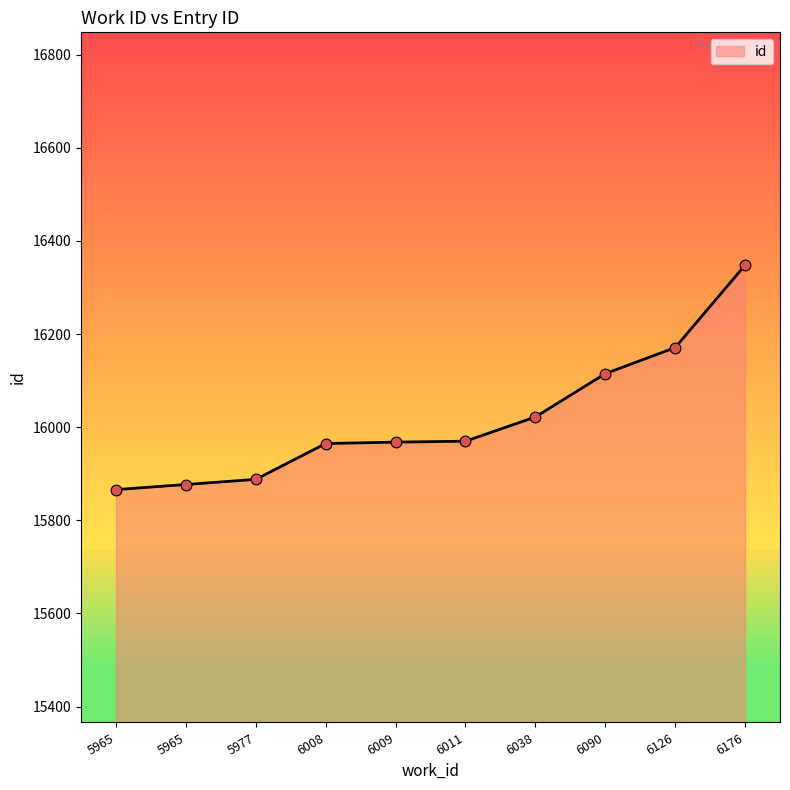

What is the change in value from 6008 to 6038?

+57